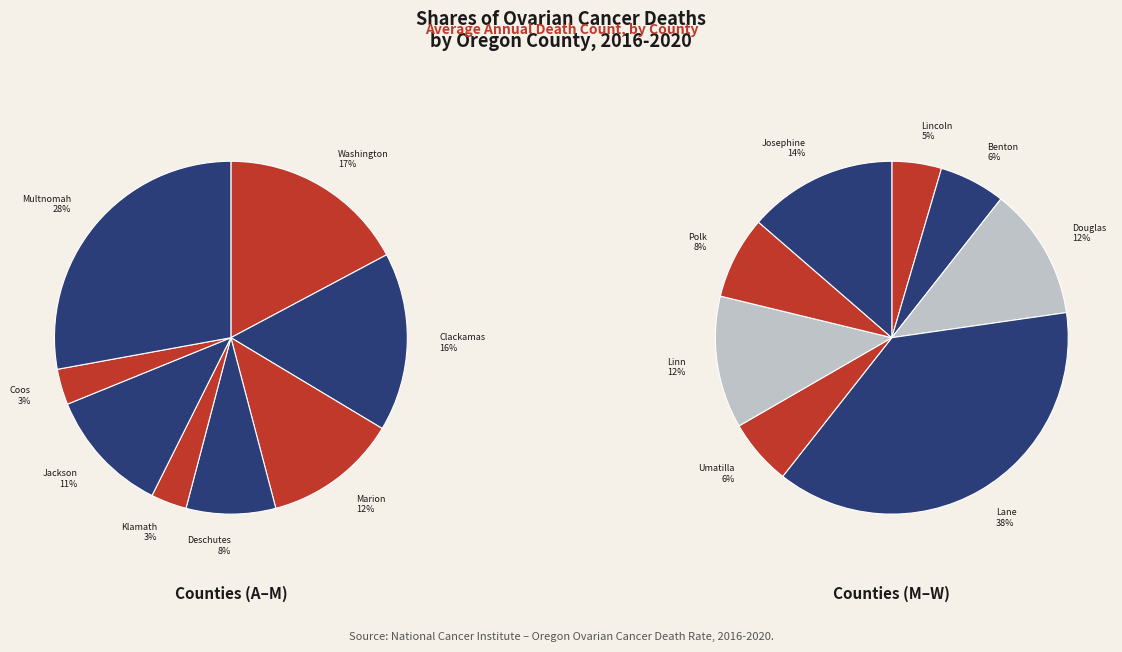

Approximately how many times larger is the value at Douglas County compared to Josephine County?

0.9